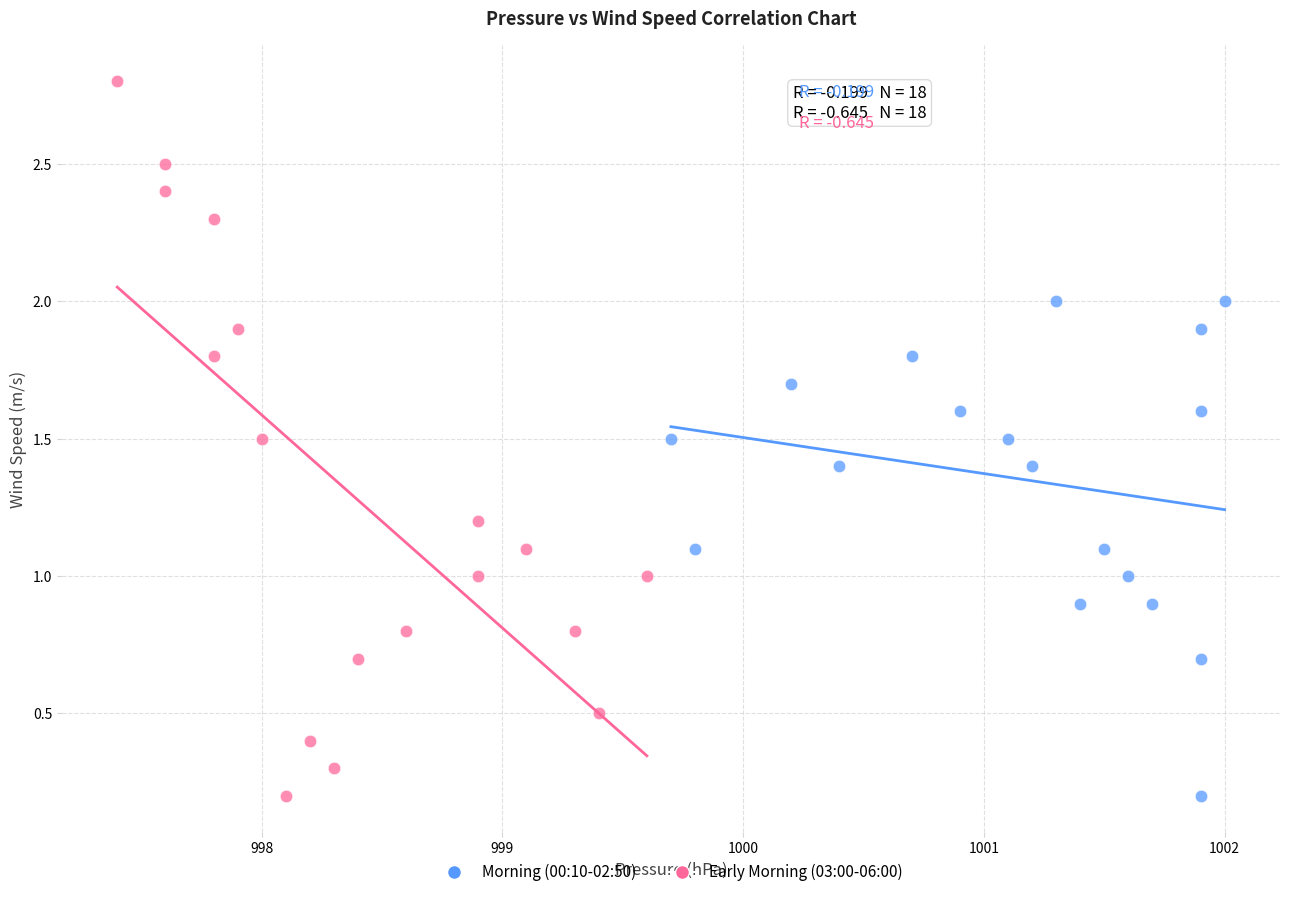

Which series contains the highest Y value?

Early Morning (03:00-06:00)